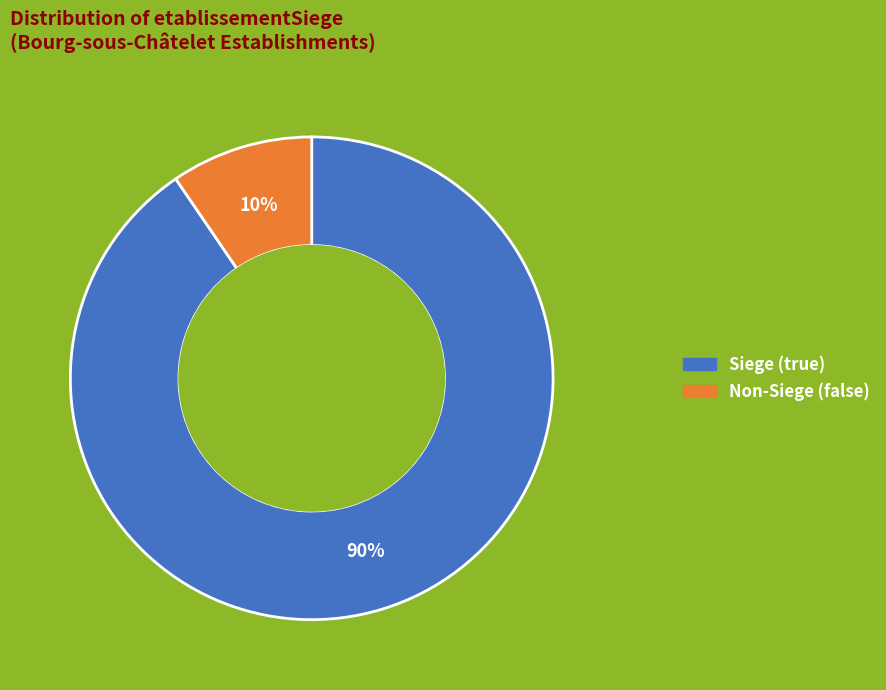

To the nearest percent, what is the average slice percentage?

50%